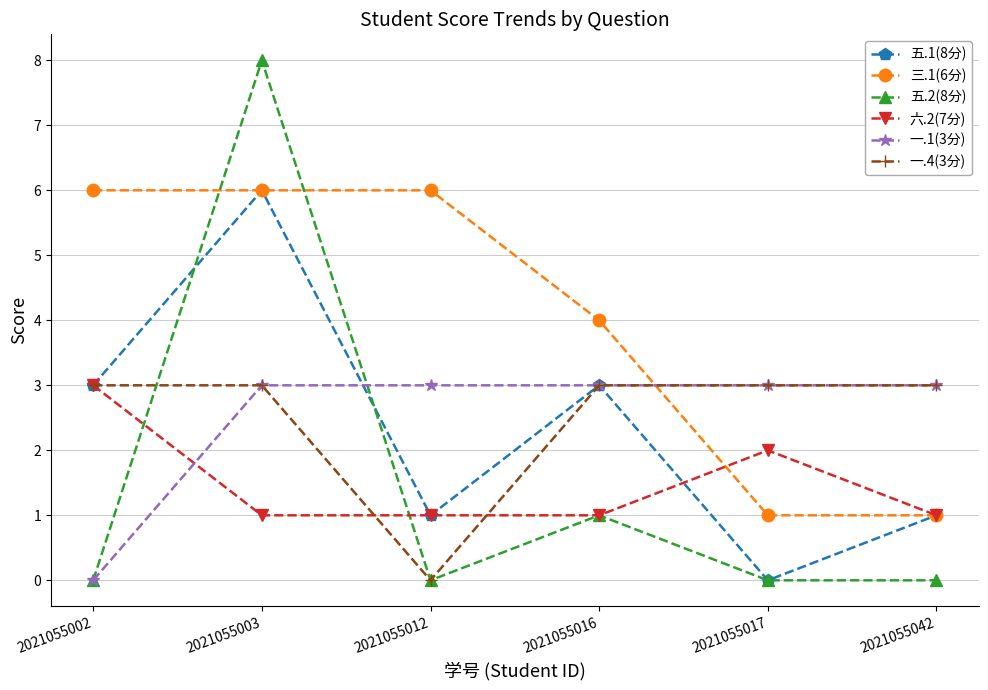

How many lines are shown in the chart?

6